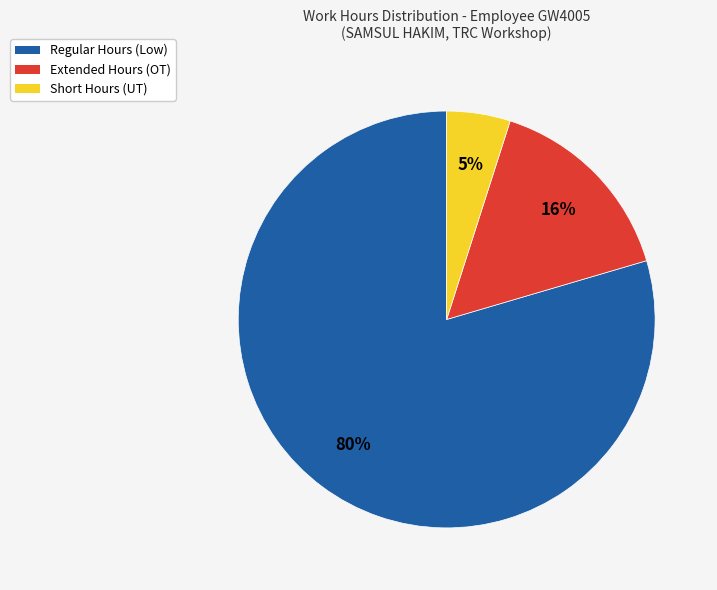

Is there a majority slice in this chart?

Yes